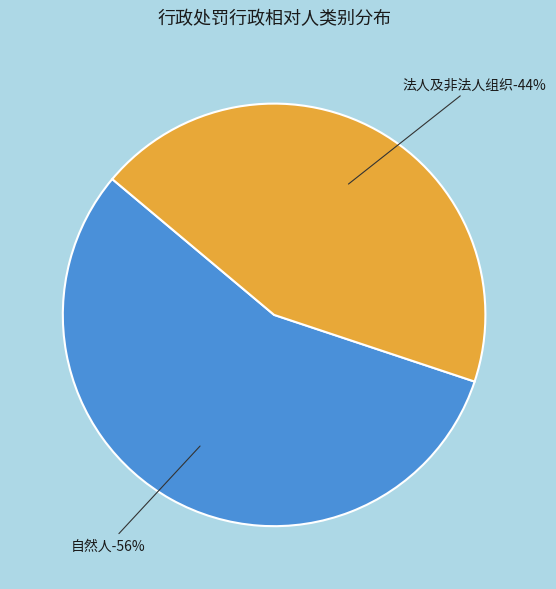

Is it true that 法人及非法人组织 is 34% of the pie?

False